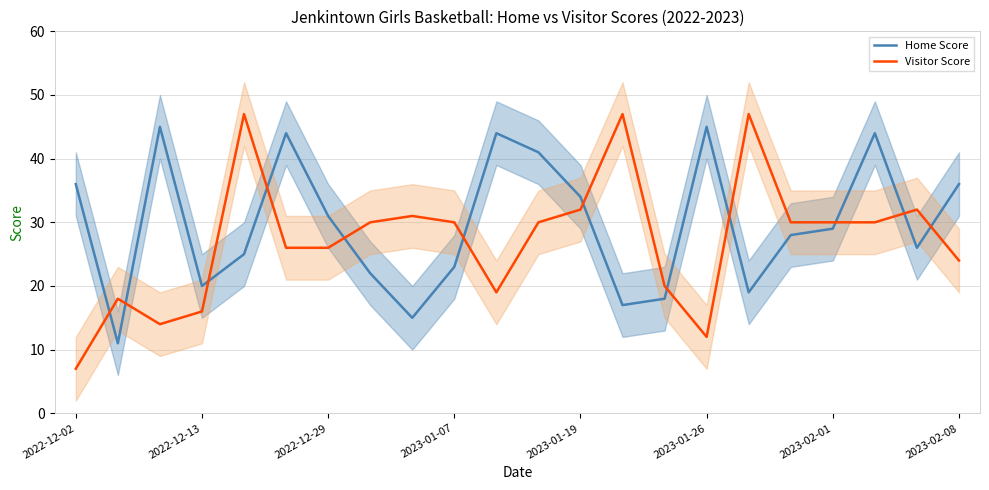

What is the highest value of the Visitor Score series?

47